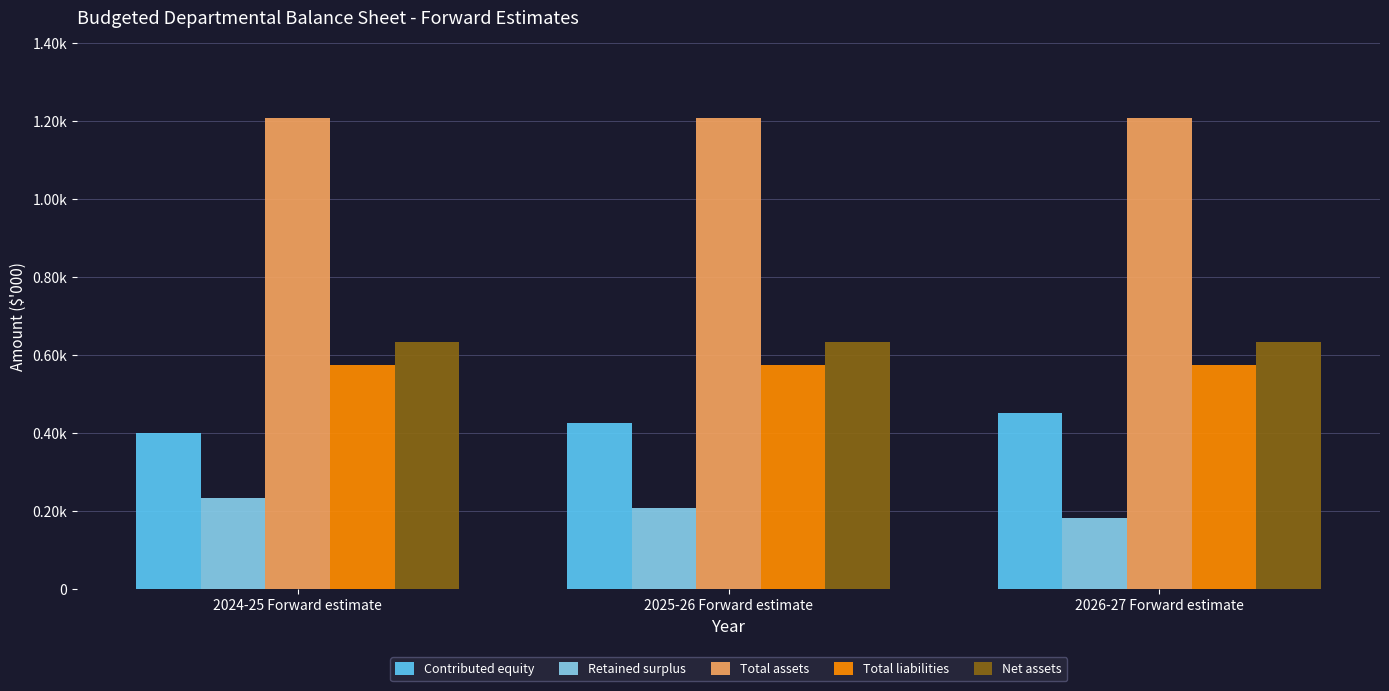

At which label does Total assets reach its peak?

2024-25 Forward estimate